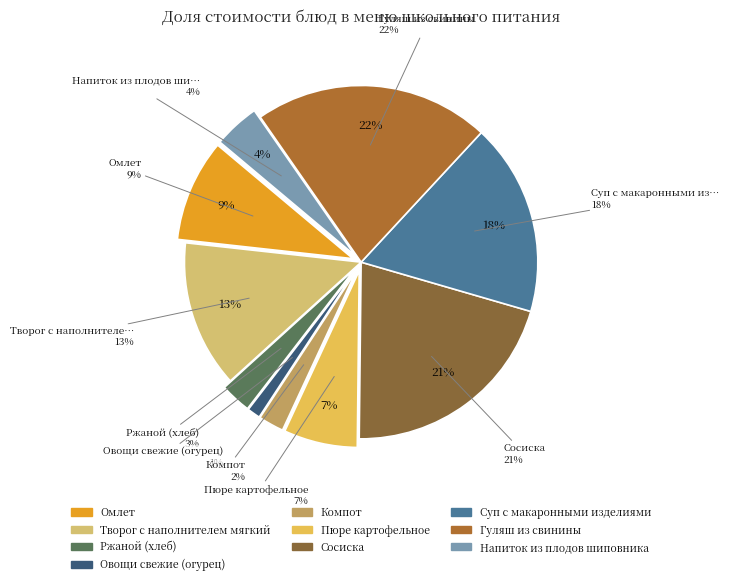

To the nearest percent, what is the difference between the Пюре картофельное and Ржаной (хлеб) slice percentages?

4%